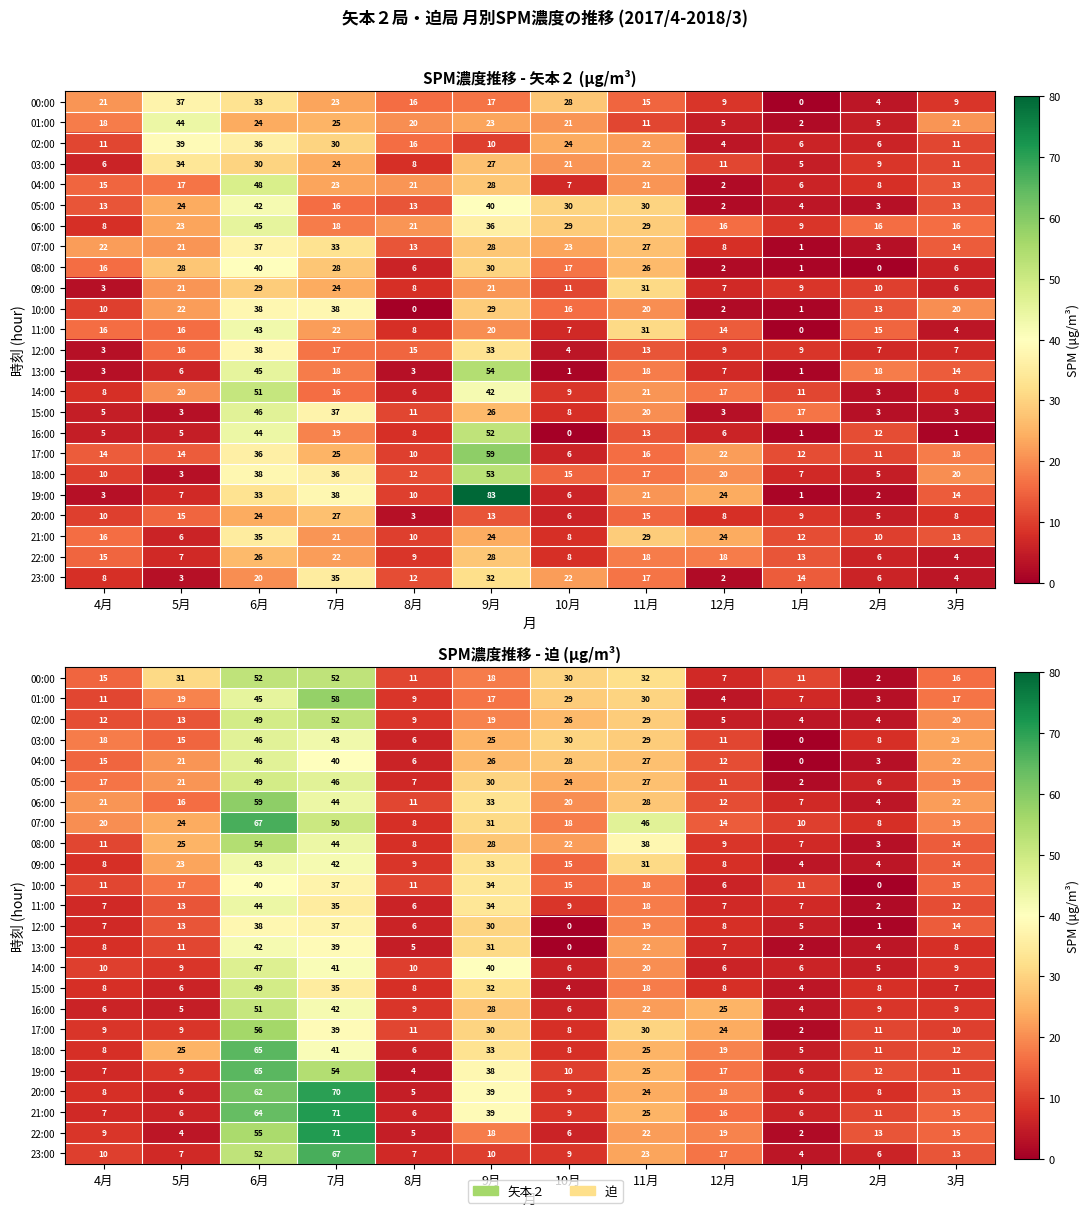

The value of 11:00 at 5月 is 7. True or false?

False